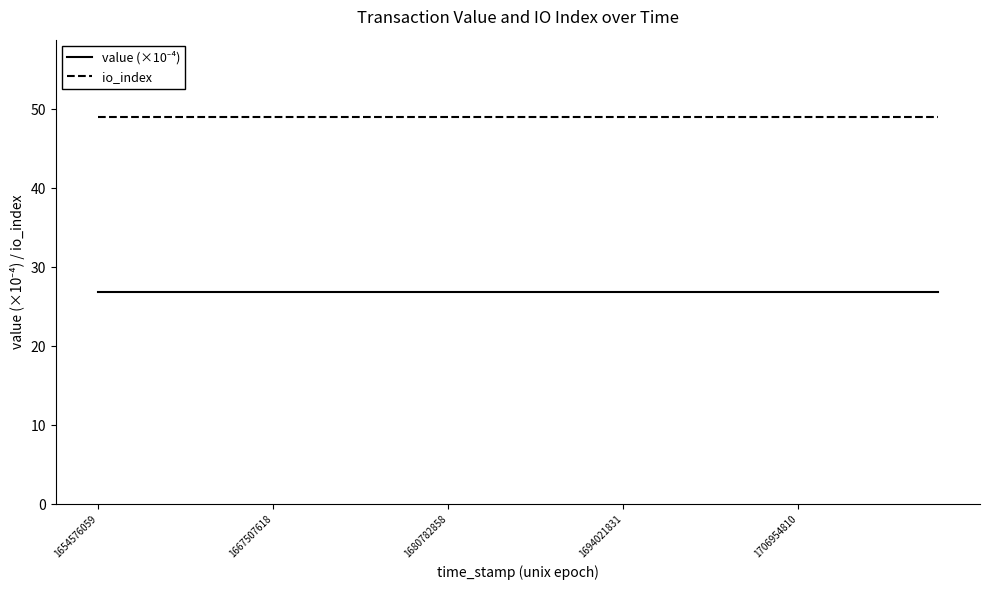

What is the minimum value shown in the chart?

26.8